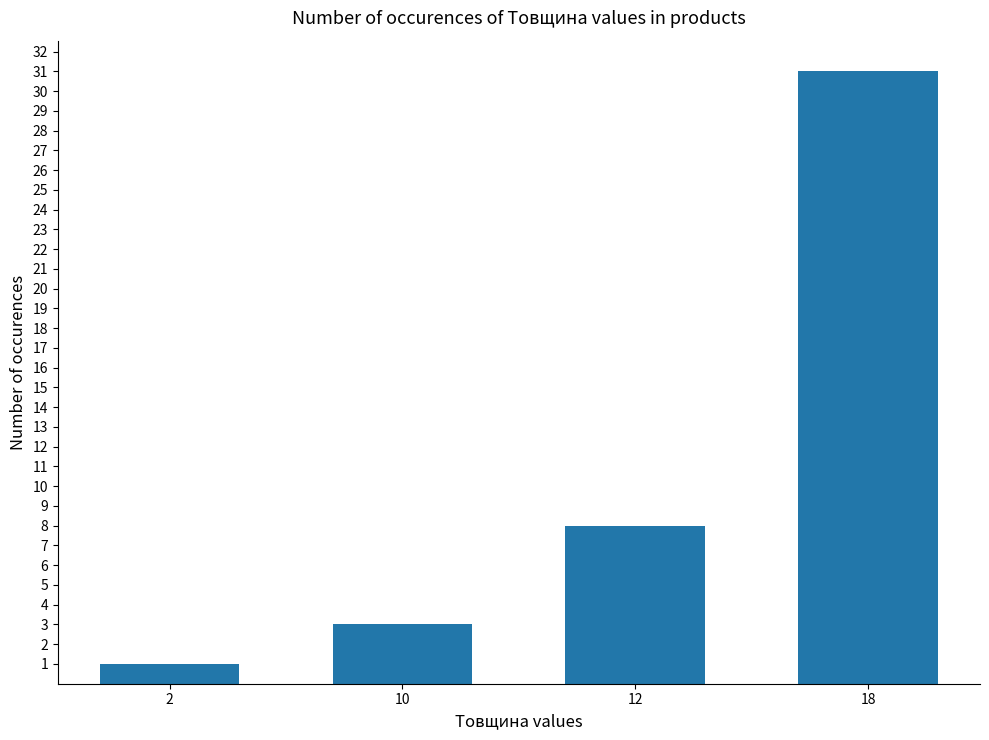

True or false: the data shows 12 at 12.

False